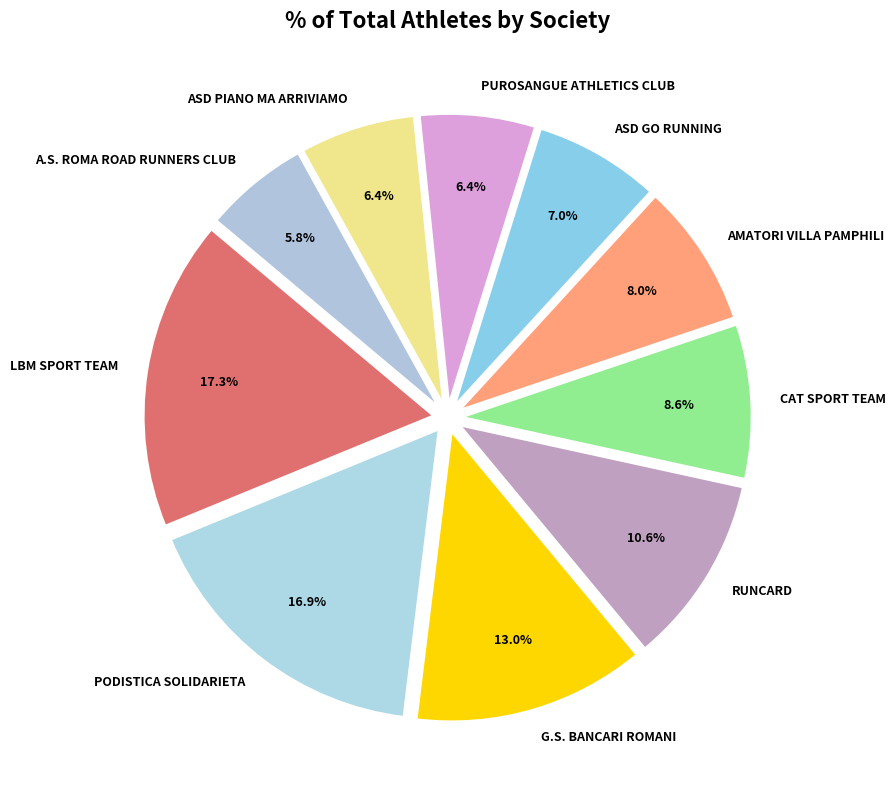

Is there a majority slice in this chart?

No